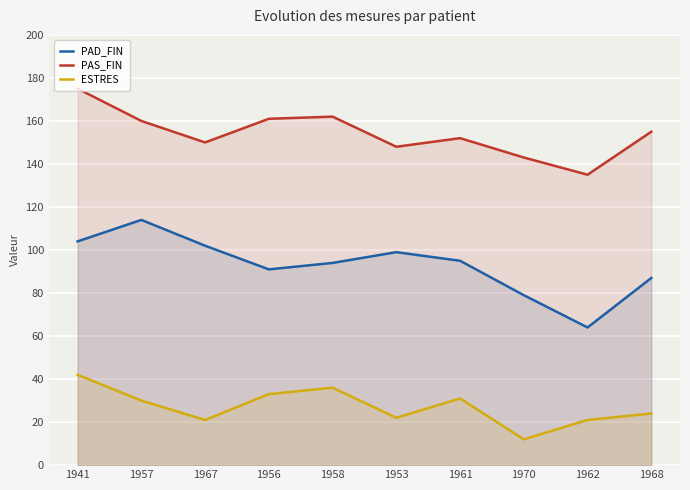

List the series in order of their peak value, highest first.

PAS_FIN, PAD_FIN, ESTRES